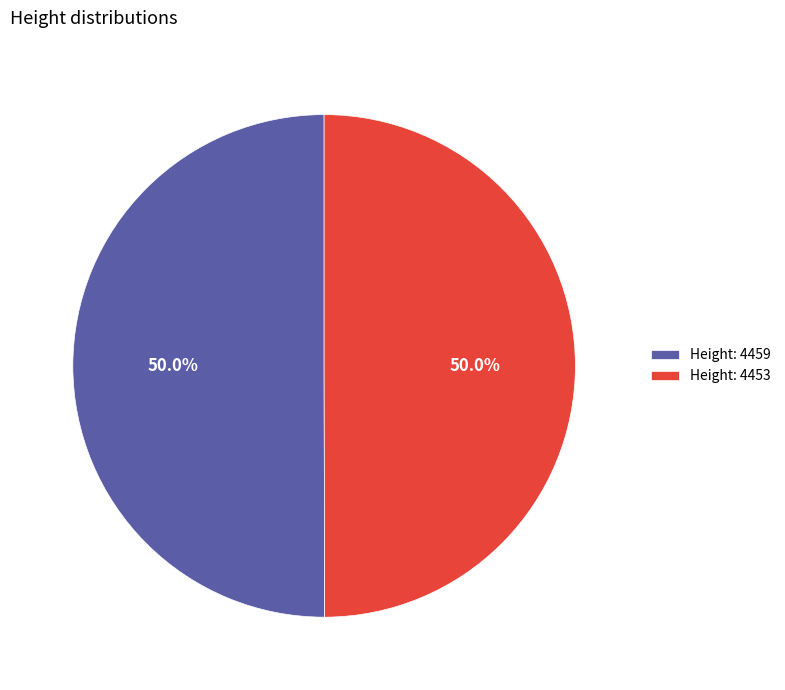

What is the ratio of the value at Height: 4453 to the value at Height: 4459?

1.0